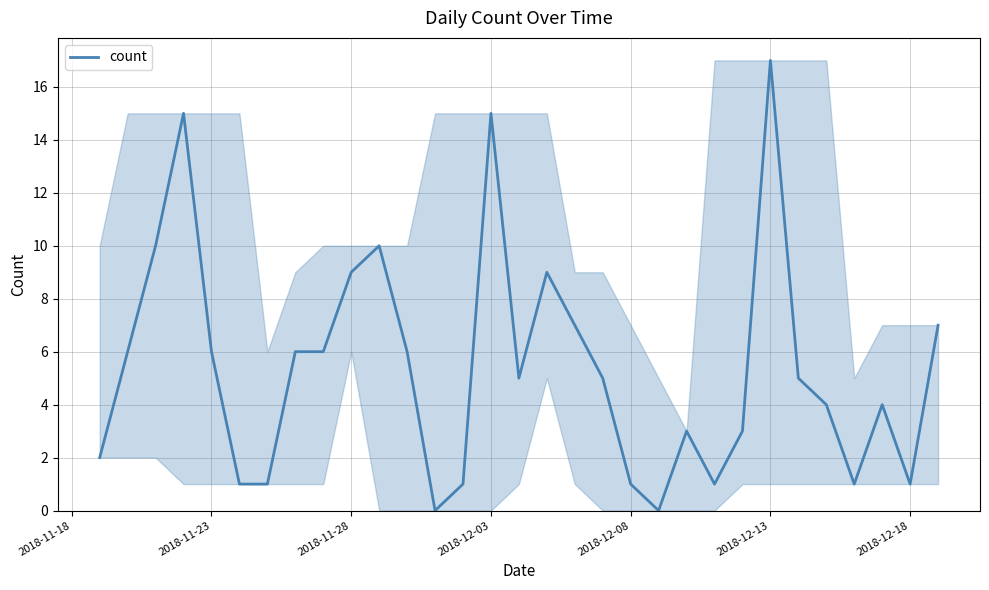

At which category does the chart reach its peak across all series?

2018-12-13